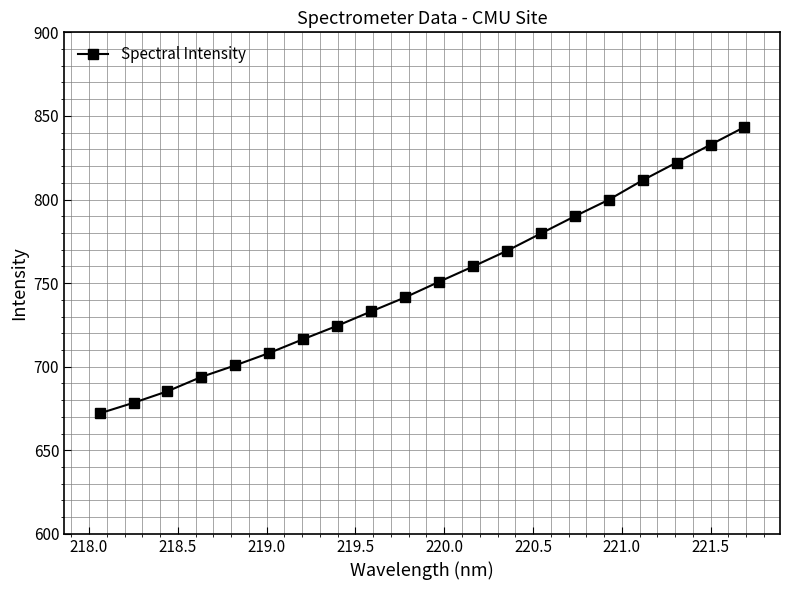

How many lines are shown in the chart?

1